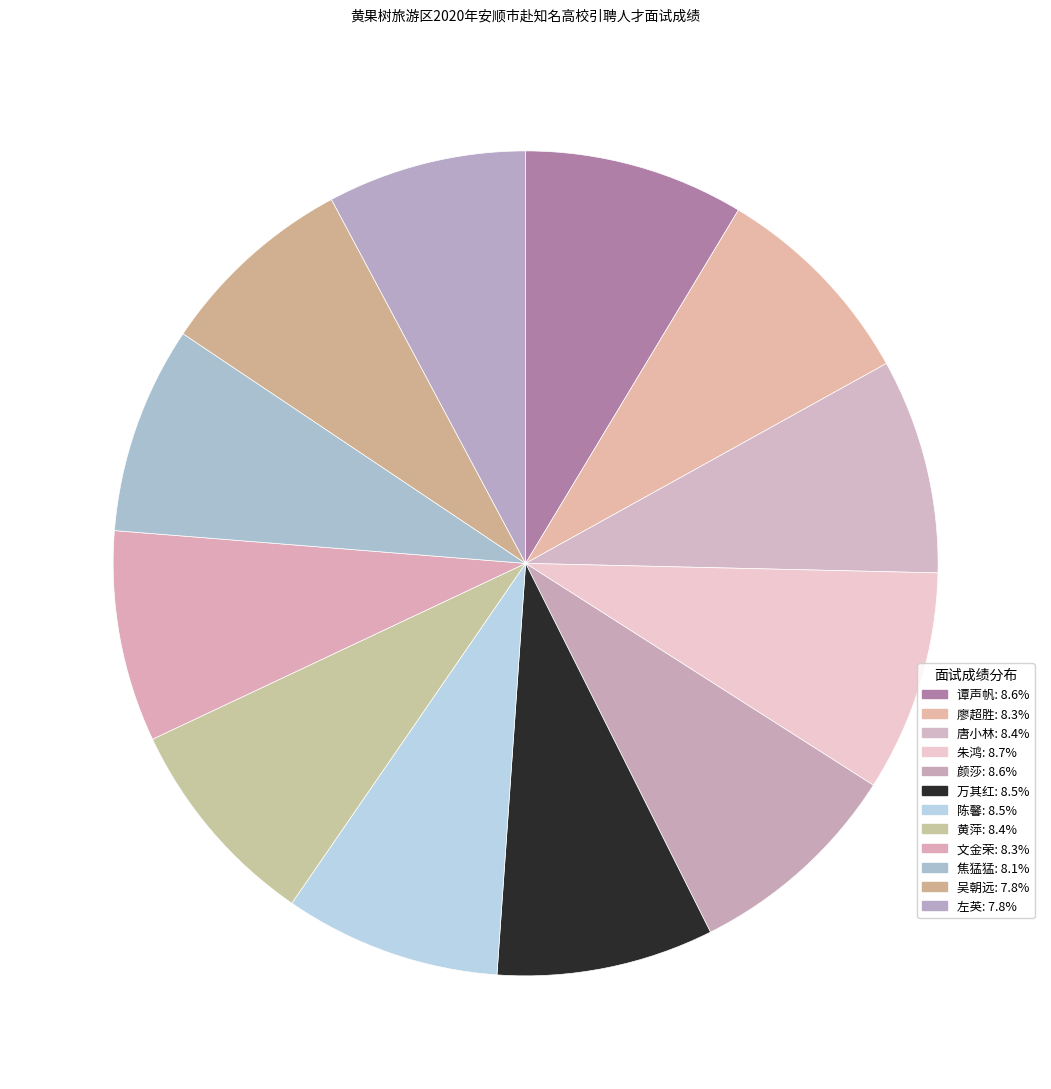

Does any single category account for the majority?

No